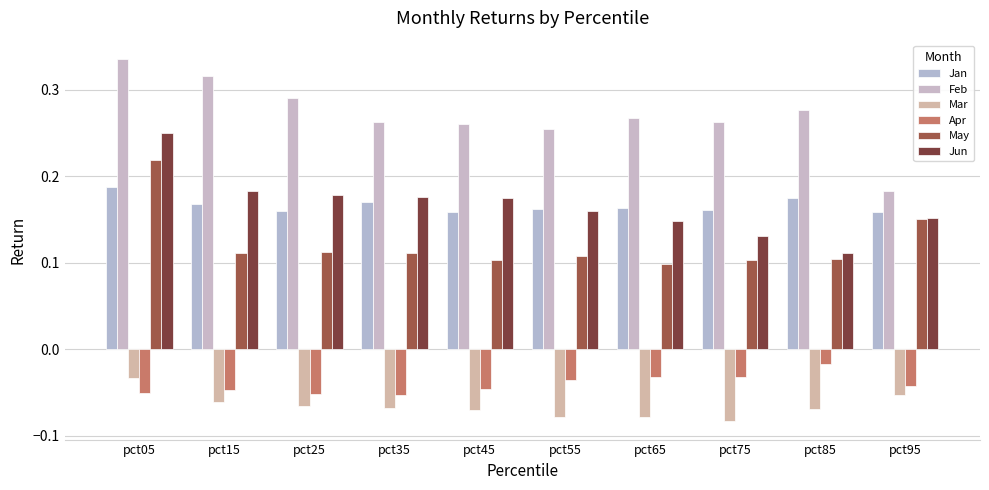

Reading left to right, transcribe all the data shown in this chart.

Jan: 0.2	0.2	0.2	0.2	0.2	0.2	0.2	0.2	0.2	0.2
Feb: 0.3	0.3	0.3	0.3	0.3	0.3	0.3	0.3	0.3	0.2
Mar: -0.0	-0.1	-0.1	-0.1	-0.1	-0.1	-0.1	-0.1	-0.1	-0.1
Apr: -0.1	-0.0	-0.1	-0.1	-0.0	-0.0	-0.0	-0.0	-0.0	-0.0
May: 0.2	0.1	0.1	0.1	0.1	0.1	0.1	0.1	0.1	0.2
Jun: 0.2	0.2	0.2	0.2	0.2	0.2	0.1	0.1	0.1	0.2